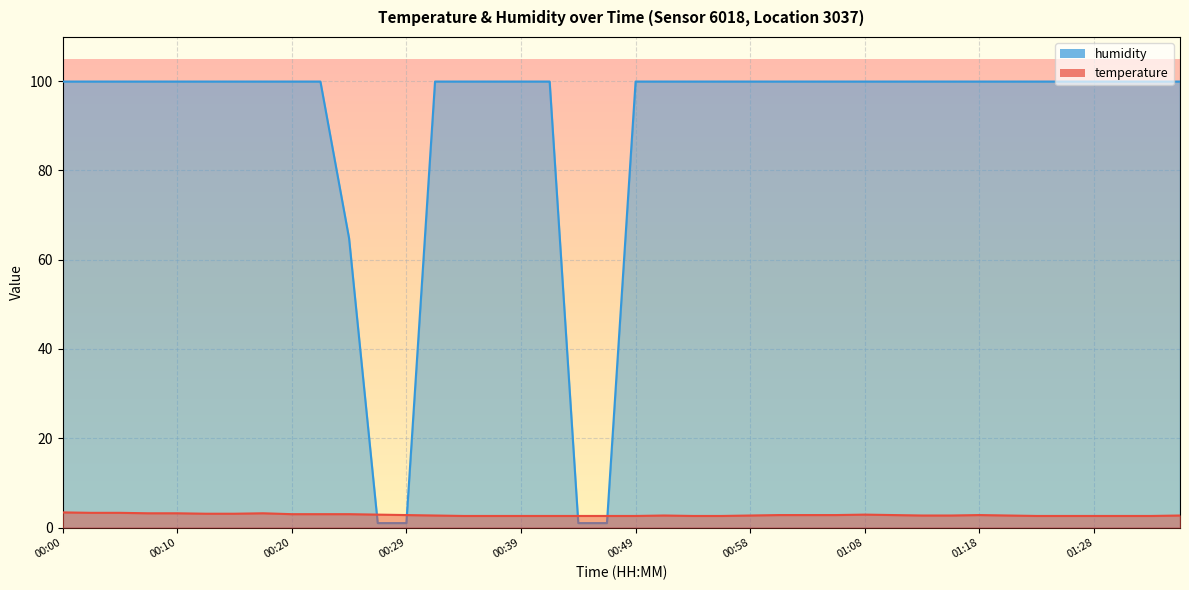

Reading left to right, list all the values displayed in this chart.

temperature: 3.4	3.3	3.3	3.2	3.2	3.1	3.1	3.2	3.0	3.0	3.0	2.9	2.8	2.7	2.6	2.6	2.6	2.6	2.6	2.6	2.6	2.7	2.6	2.6	2.7	2.8	2.8	2.8	2.9	2.8	2.7	2.7	2.8	2.7	2.6	2.6	2.6	2.6	2.6	2.7
humidity: 99.9	99.9	99.9	99.9	99.9	99.9	99.9	99.9	99.9	99.9	64.8	1.0	1.0	99.9	99.9	99.9	99.9	99.9	1.0	1.0	99.9	99.9	99.9	99.9	99.9	99.9	99.9	99.9	99.9	99.9	99.9	99.9	99.9	99.9	99.9	99.9	99.9	99.9	99.9	99.9